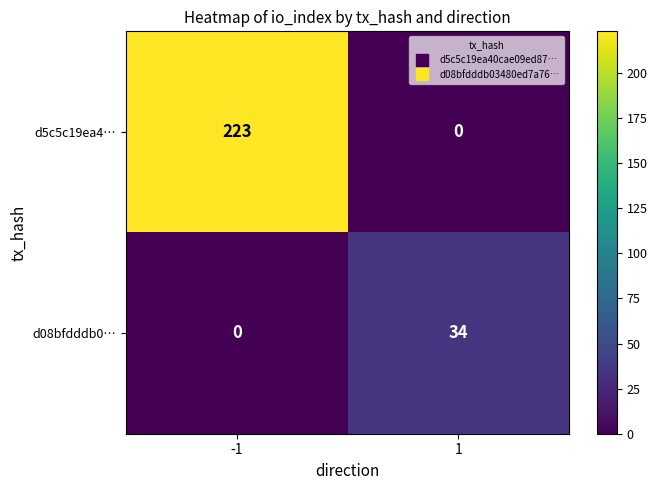

What is the average value of the d5c5c19ea4… series?

112